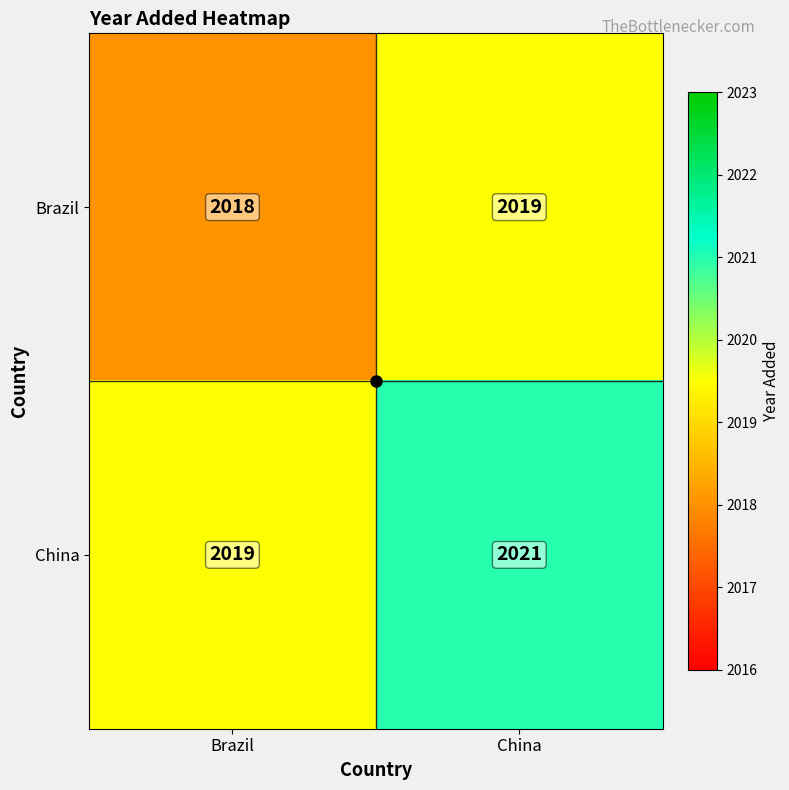

What is the maximum value for China?

2021